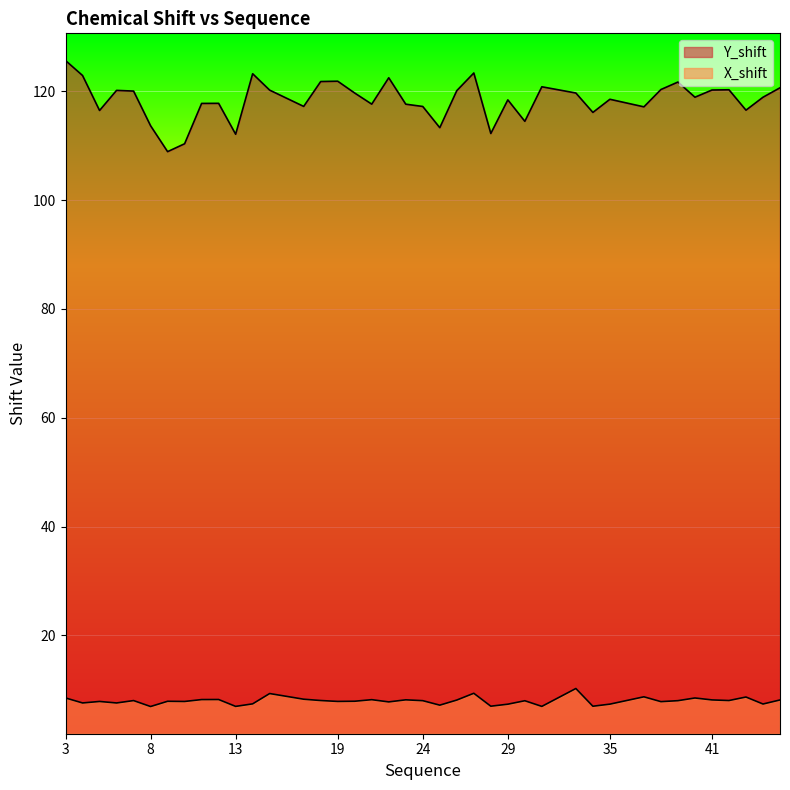

What is the minimum value for X_shift?

6.9